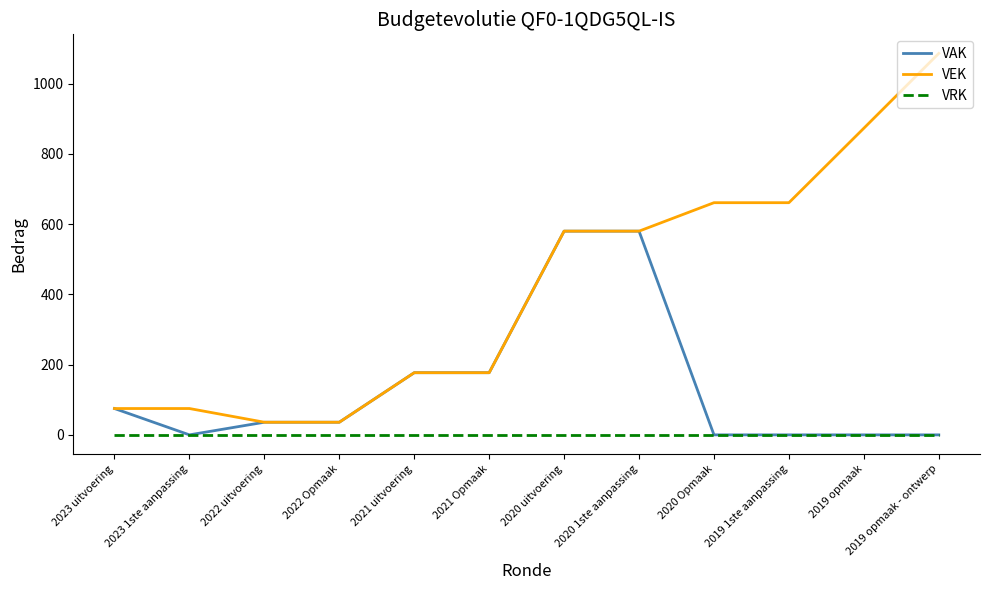

True or false: VEK has a value of 36 at 2022 Opmaak.

True